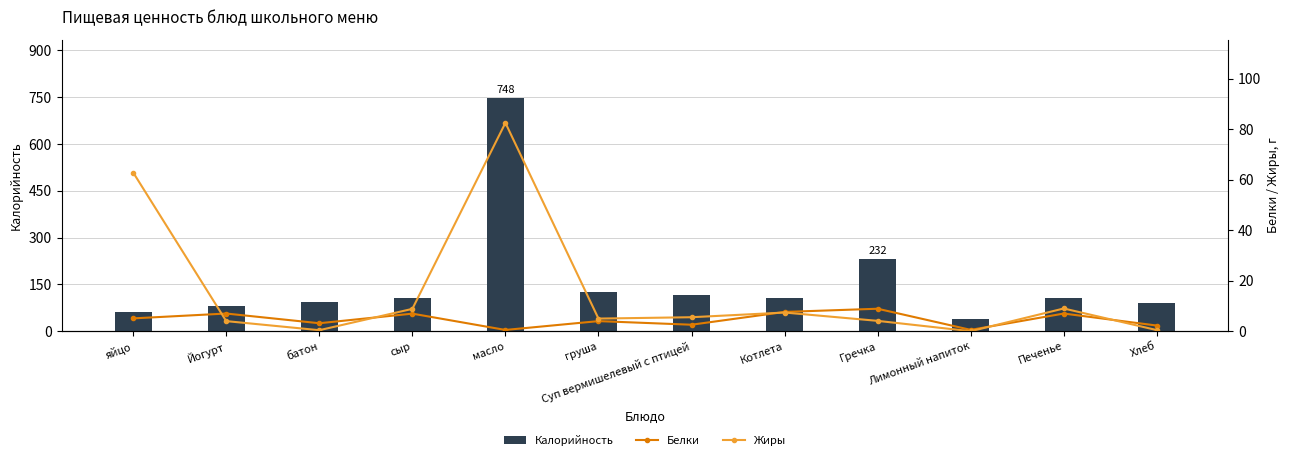

What is the label of the 7th bar from the right?

груша